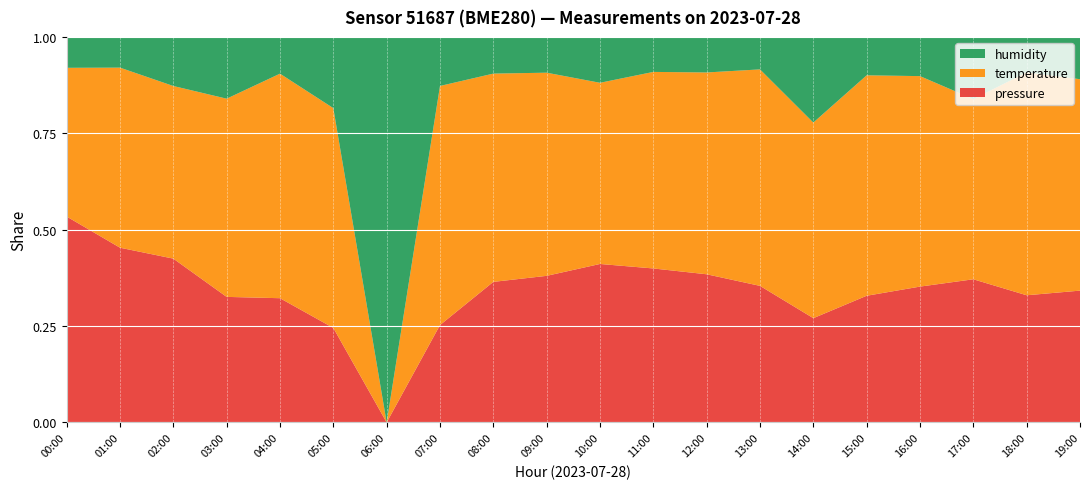

Reading right to left, what are all the values shown in this chart?

pressure: 19:00=100038.1	18:00=100061.5	17:00=99997.8	16:00=100055.3	15:00=100047.1	14:00=99944.0	13:00=100091.9	12:00=100090.1	11:00=100101.6	10:00=100054.8	09:00=100086.6	08:00=100073.5	07:00=99982.0	06:00=99883.7	05:00=99949.4	04:00=100051.1	03:00=99984.4	02:00=100049.0	01:00=100165.4	00:00=100213.7
temperature: 19:00=18.8	18:00=19.0	17:00=18.4	16:00=18.8	15:00=18.9	14:00=18.3	13:00=19.1	12:00=18.9	11:00=18.9	10:00=18.6	09:00=18.9	08:00=18.9	07:00=18.8	06:00=18.0	05:00=18.5	04:00=19.0	03:00=18.5	02:00=18.5	01:00=18.9	00:00=18.8
humidity: 19:00=100.0	18:00=100.0	17:00=100.0	16:00=100.0	15:00=100.0	14:00=100.0	13:00=100.0	12:00=100.0	11:00=100.0	10:00=100.0	09:00=100.0	08:00=100.0	07:00=100.0	06:00=100.0	05:00=100.0	04:00=100.0	03:00=100.0	02:00=100.0	01:00=100.0	00:00=100.0